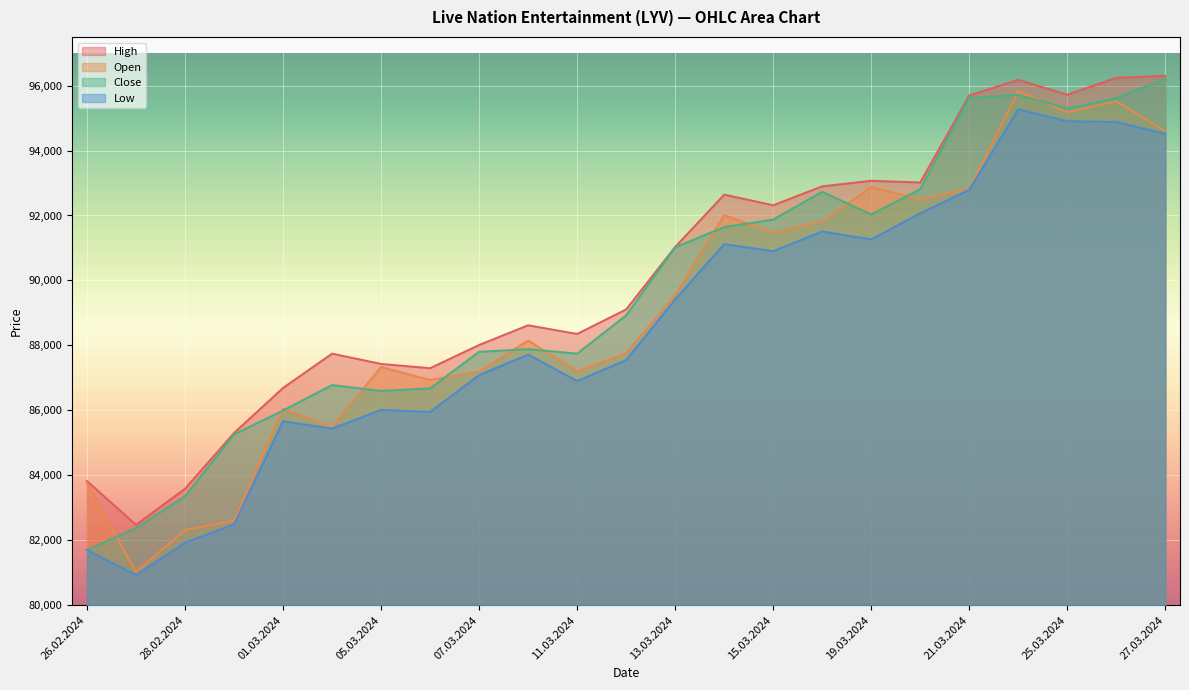

True or false: Low and Close intersect in this chart.

False